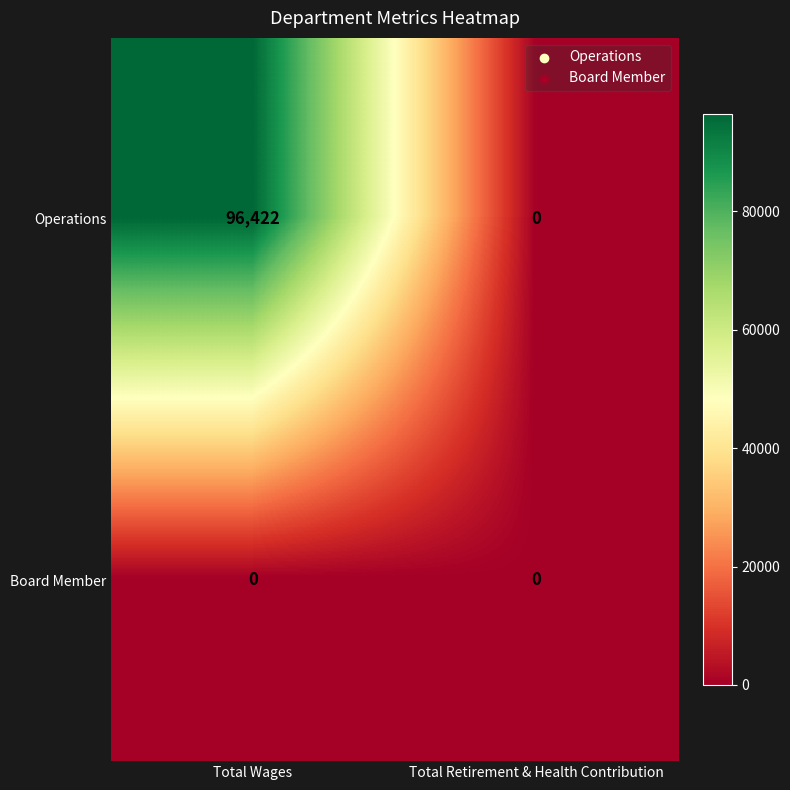

Which series has the largest range (max minus min)?

Operations